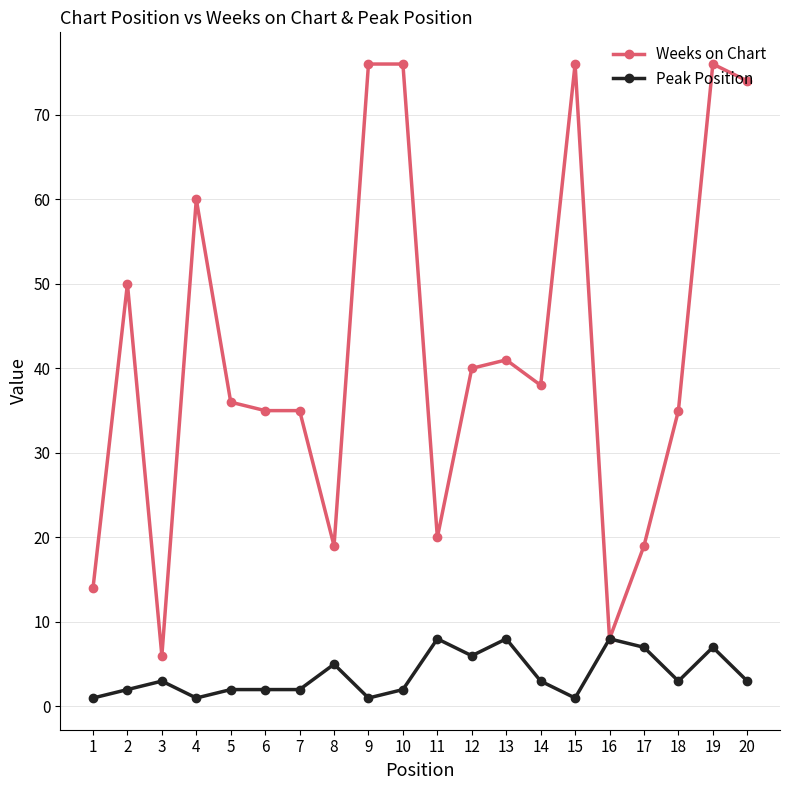

True or false: Peak Position has more than 2 points higher than both neighbors.

True